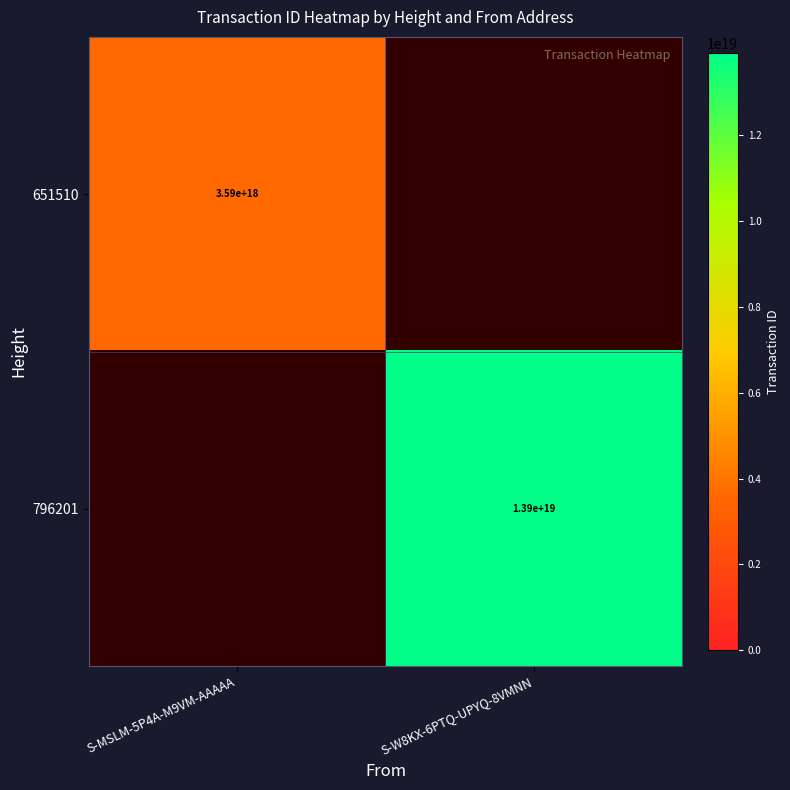

Is it true that 796201 equals 7444553747565492224 at S-W8KX-6PTQ-UPYQ-8VMNN?

False